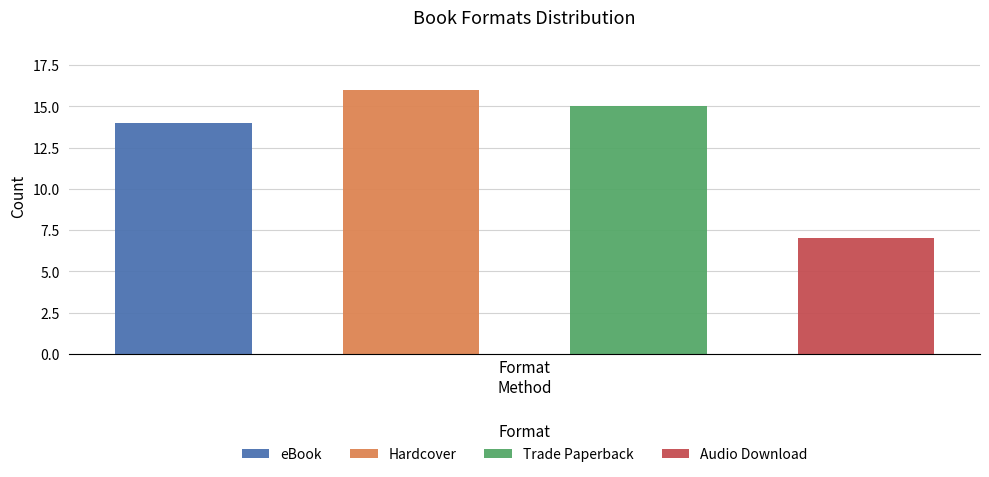

True or false: the data shows 6 at Hardcover.

False